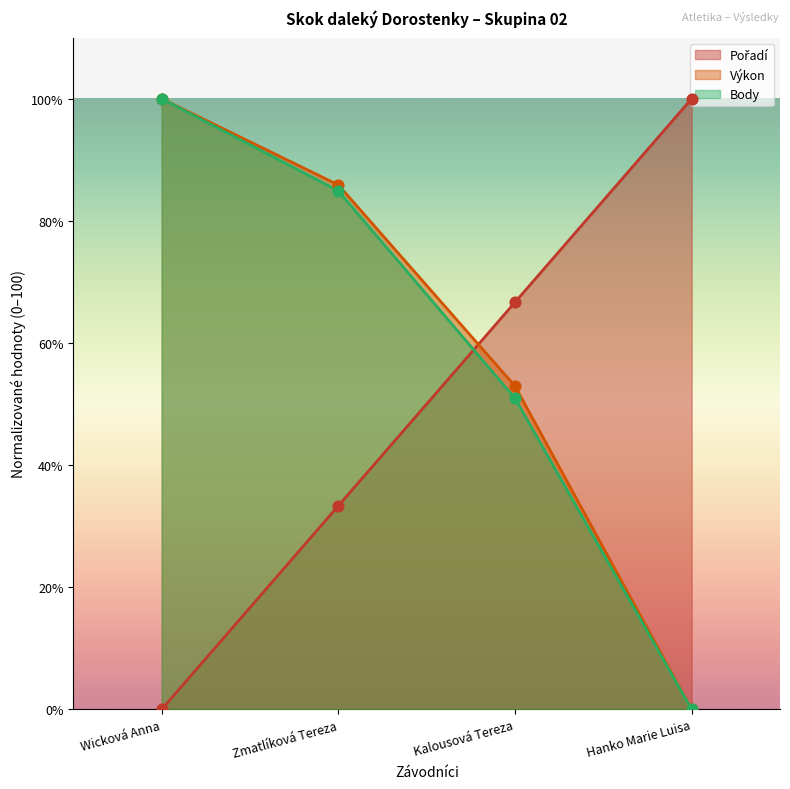

Which series contains the lowest Y value?

Pořadí